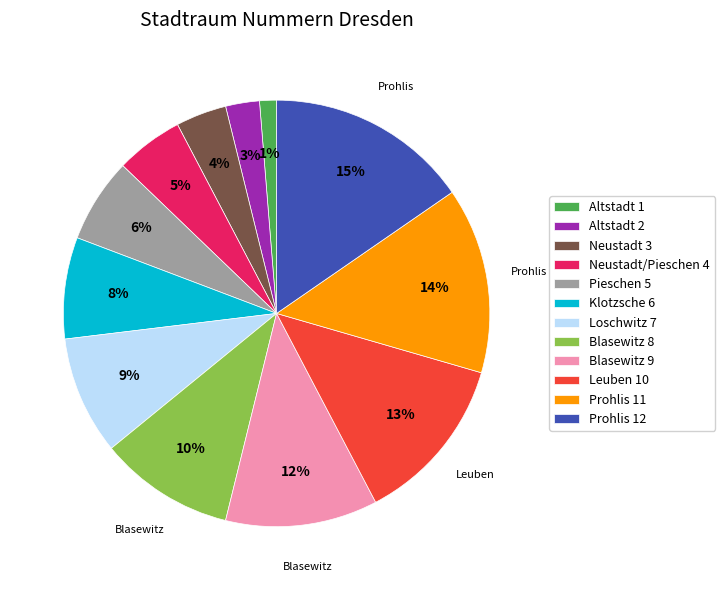

To the nearest percent, what is the average slice percentage?

8%